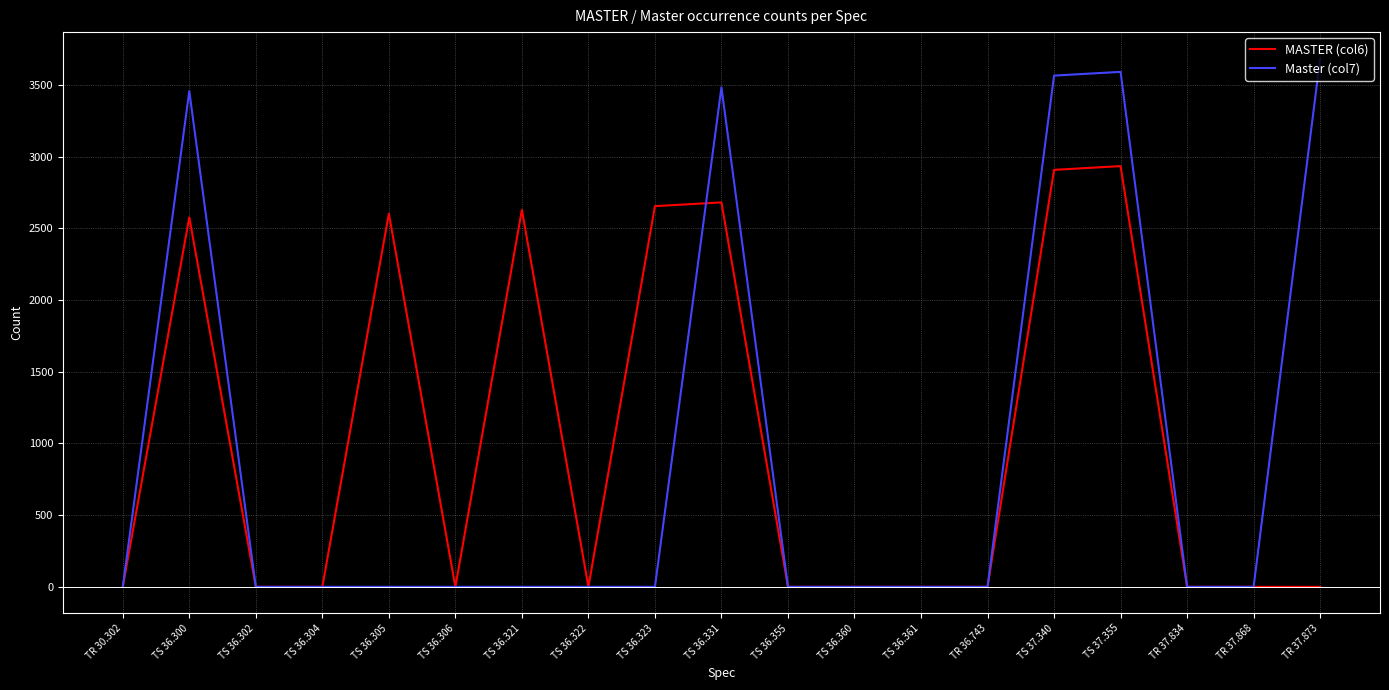

Does the chart display data point markers on the line(s)?

No